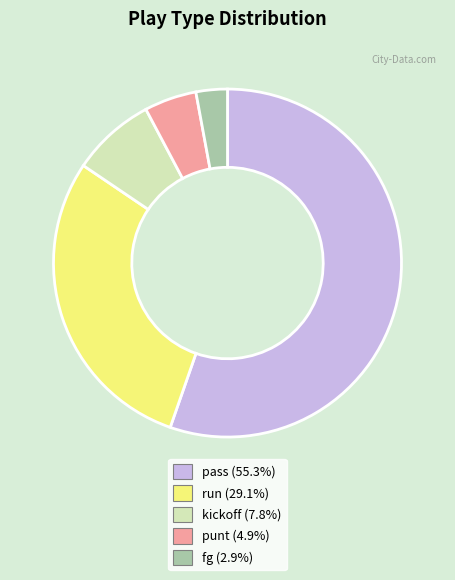

Is the sum of kickoff (7.8%) and pass (55.3%) greater than half?

Yes